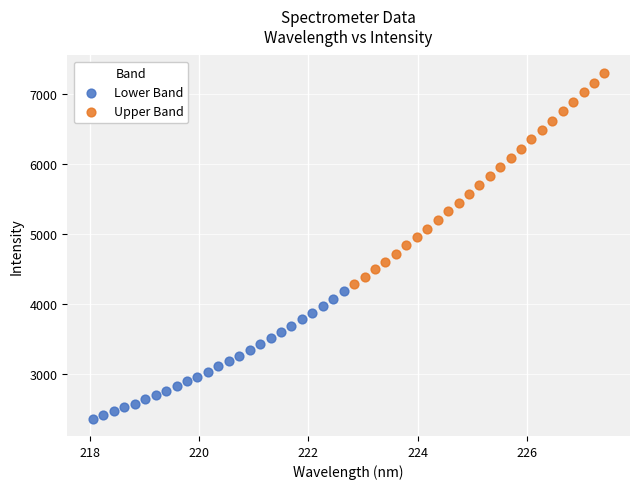

What are all the series names shown in the legend?

Lower Band, Upper Band